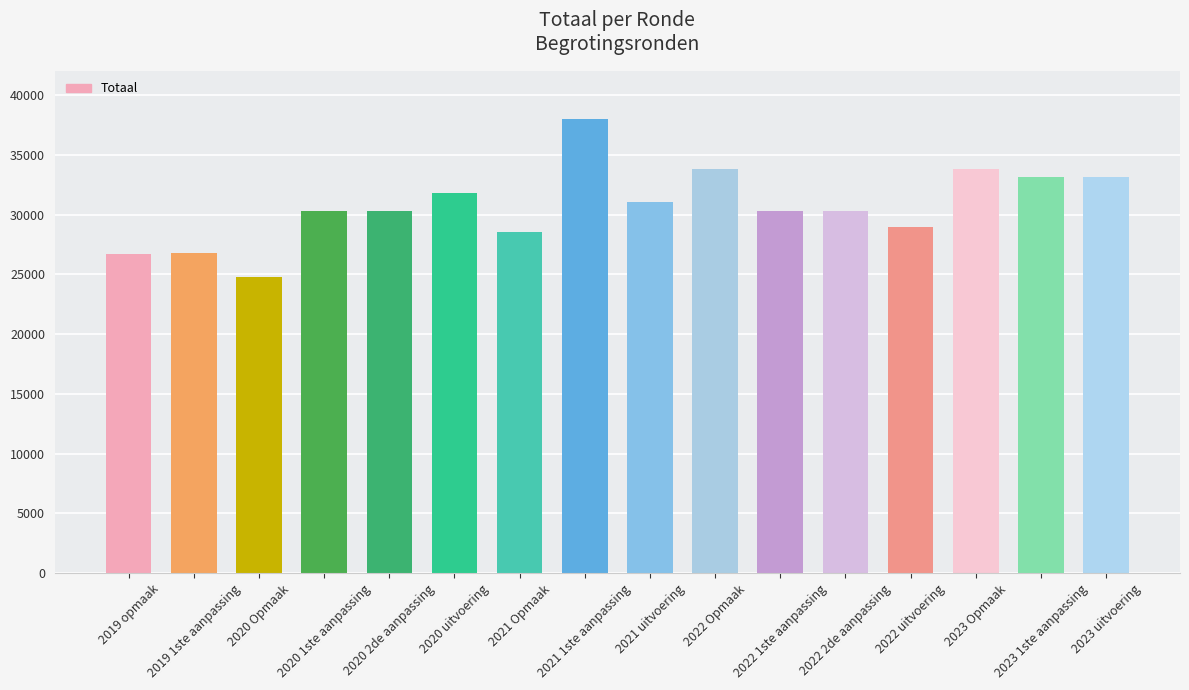

Read the value at 2020 2de aanpassing, to the nearest 100.

30300